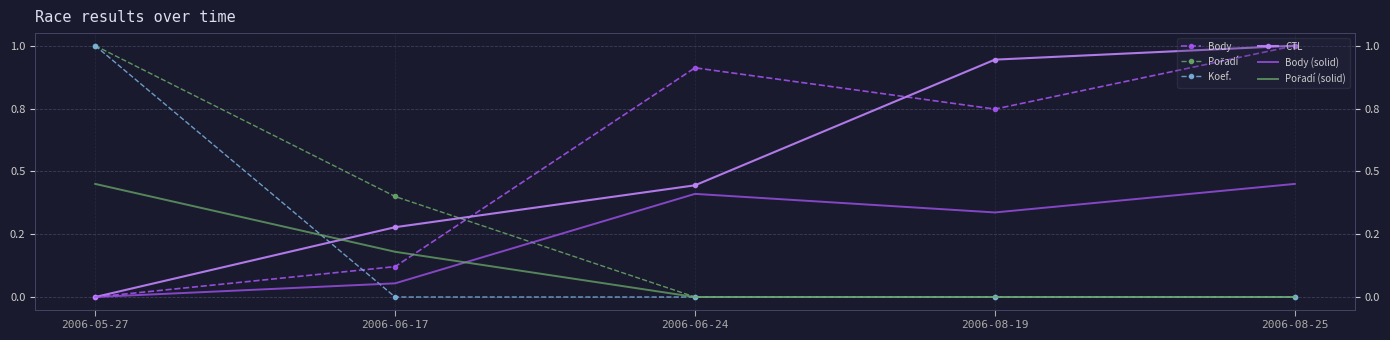

What is the average value of the CTL series?

0.5